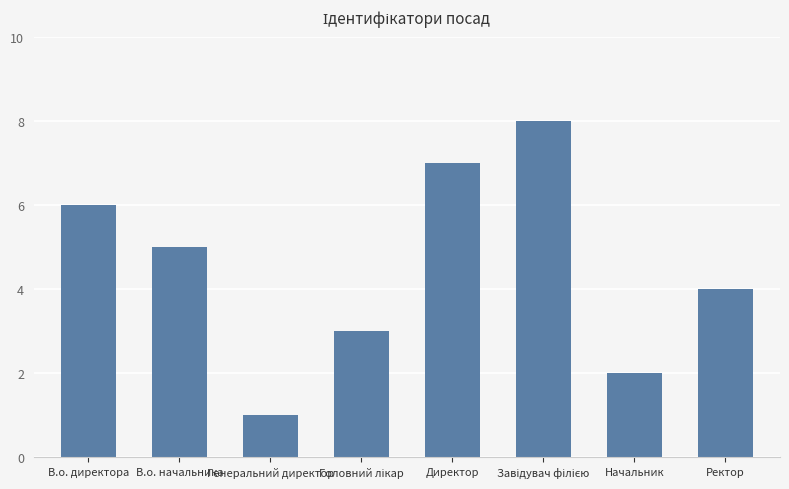

True or false: the data shows 1 at Генеральний директор.

True